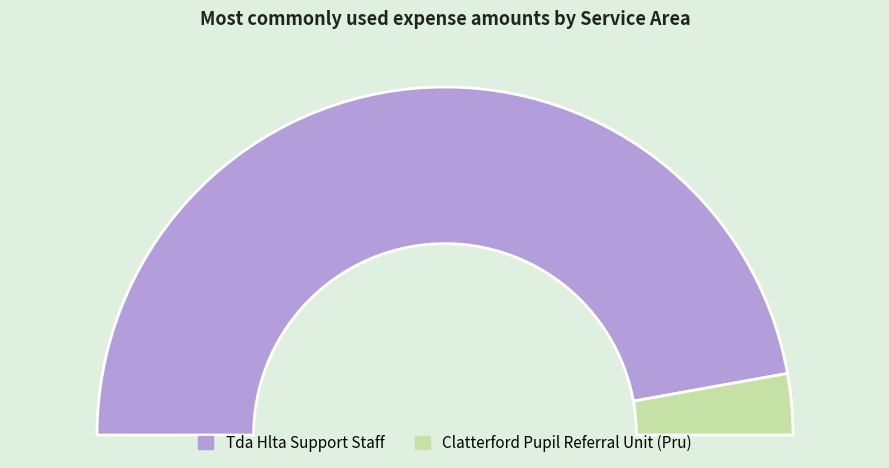

How many segments does this pie chart have?

2